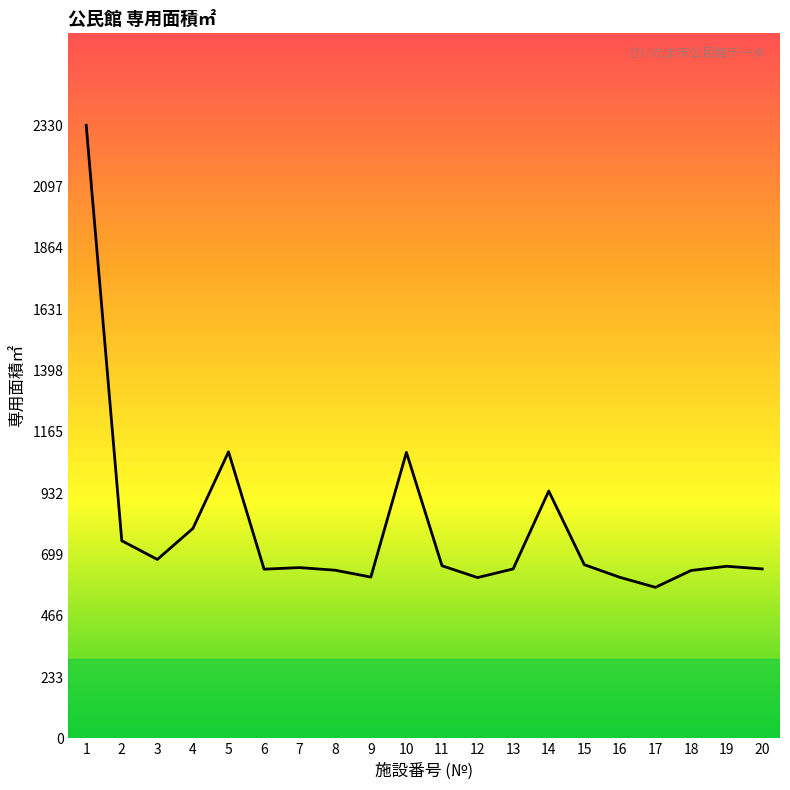

What is the change in value from 2 to 12?

-140